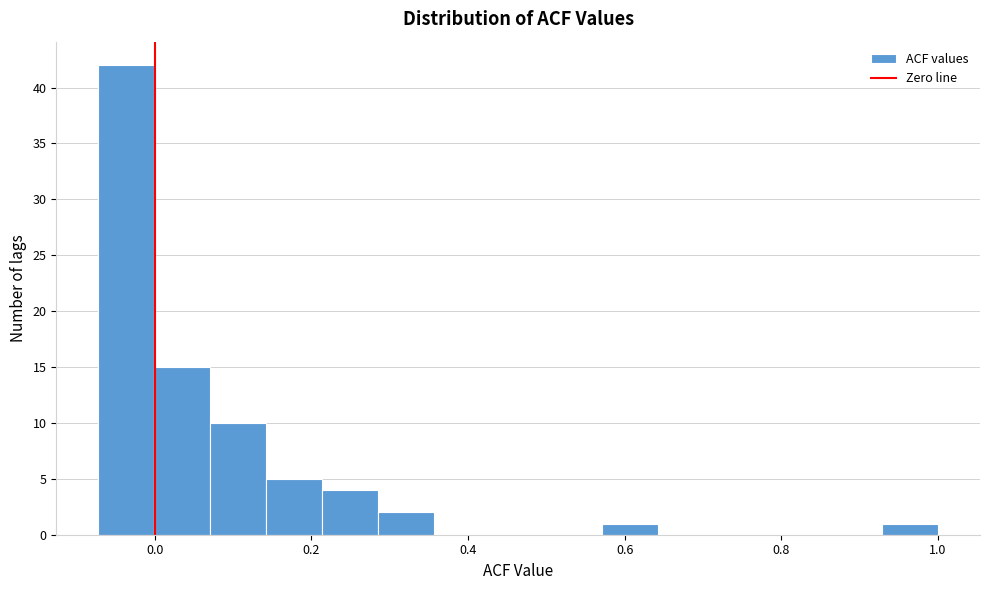

Read against the x-axis, roughly where is the centre of the tallest bar?

-0.04